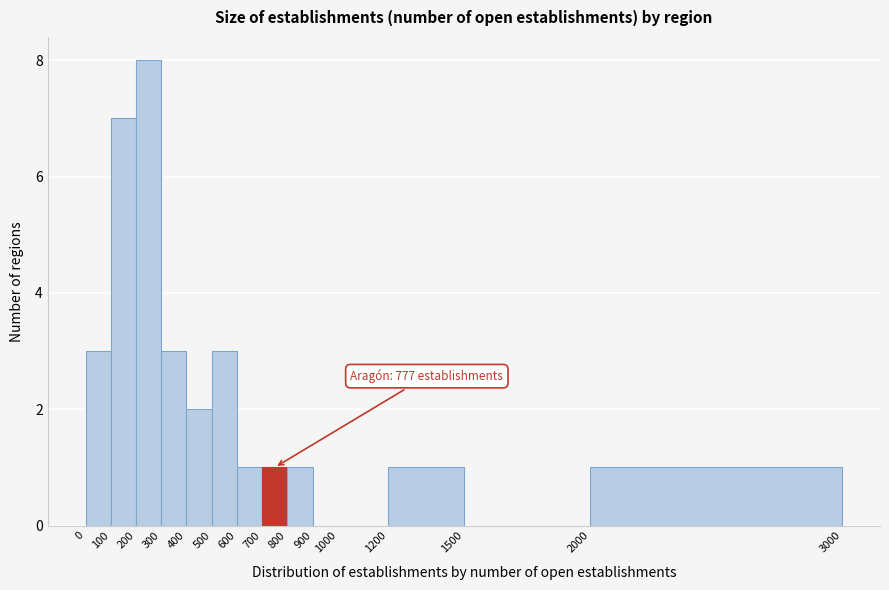

Which range on the x-axis has the tallest bar?

200 to 300